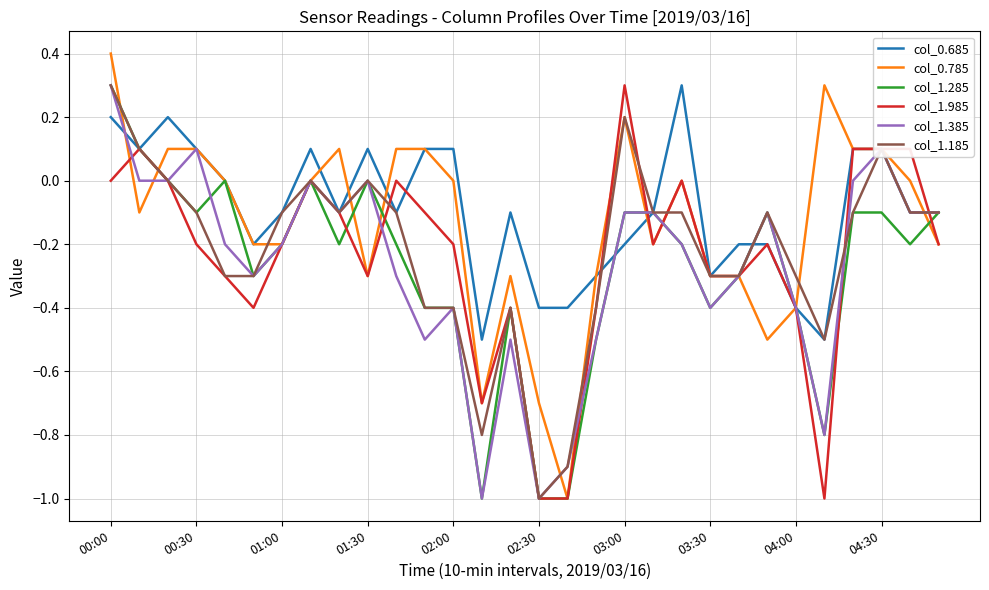

What is the smallest value displayed?

-1.0